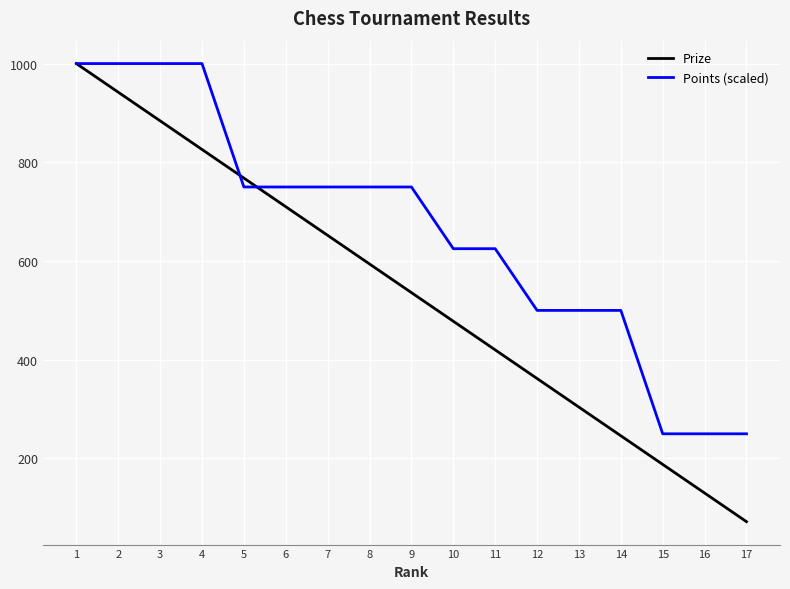

What is the total value across all series at 15?

438